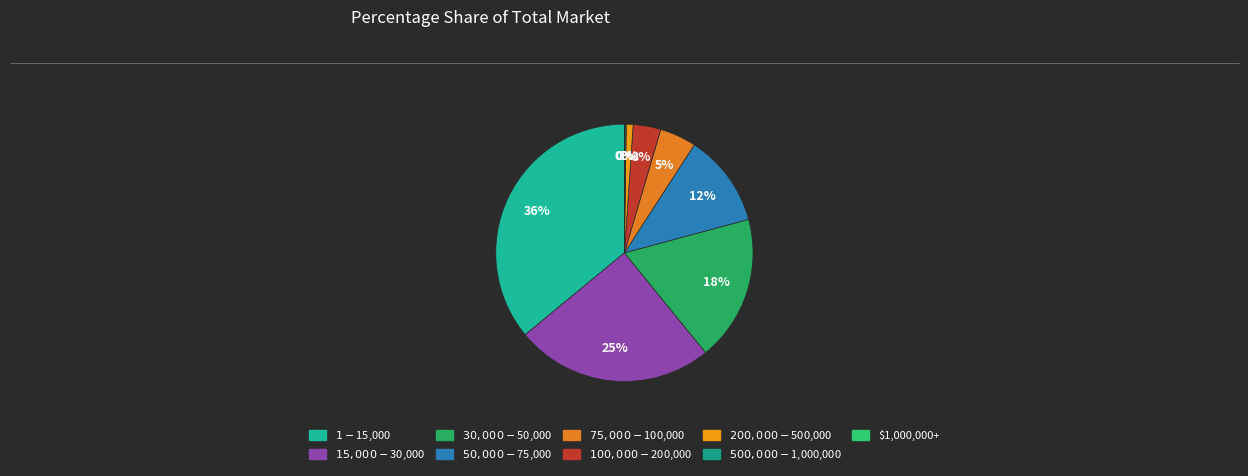

Rank the categories by value from lowest to highest.

$1,000,000+, $500,000-$1,000,000, $200,000-$500,000, $100,000-$200,000, $75,000-$100,000, $50,000-$75,000, $30,000-$50,000, $15,000-$30,000, $1-$15,000